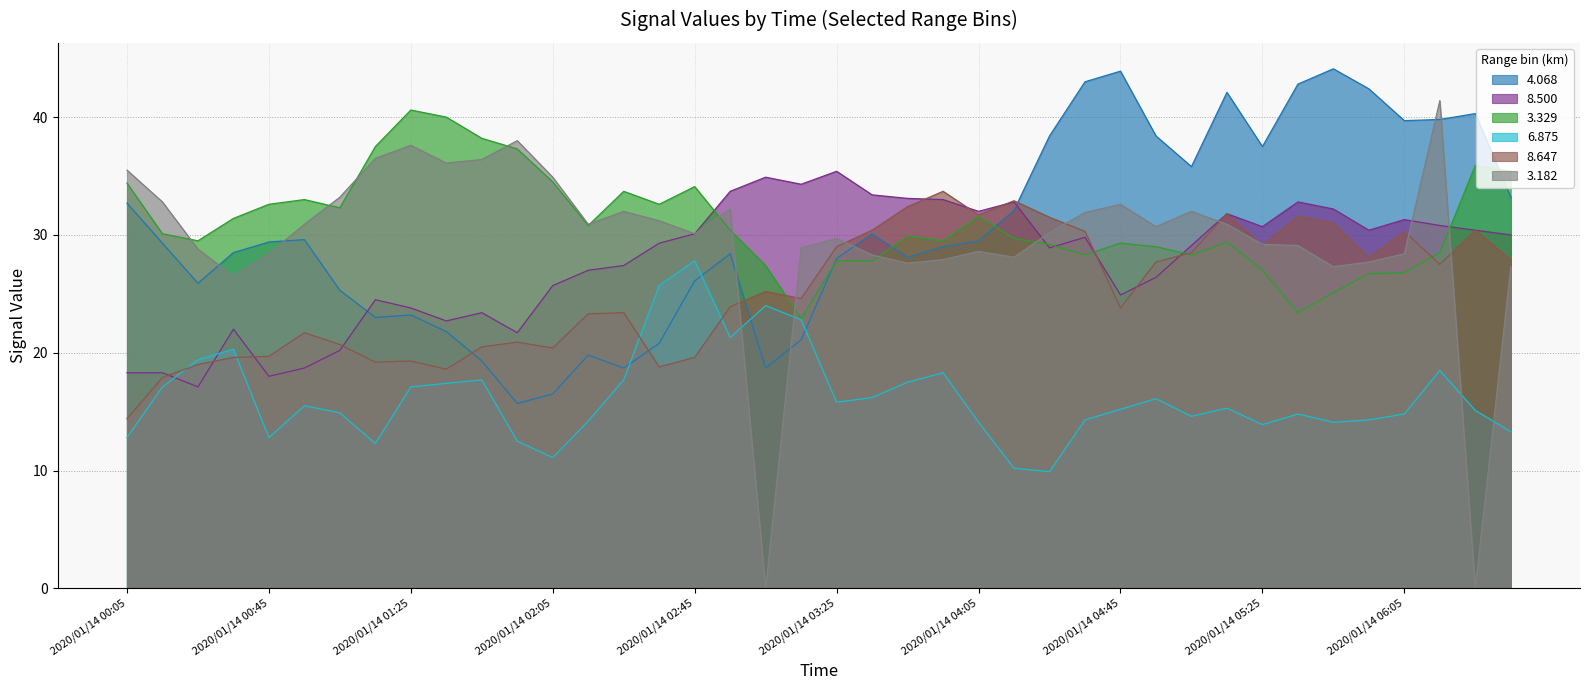

What is the difference between the highest and lowest values at 2020/01/14 04:45?

28.7